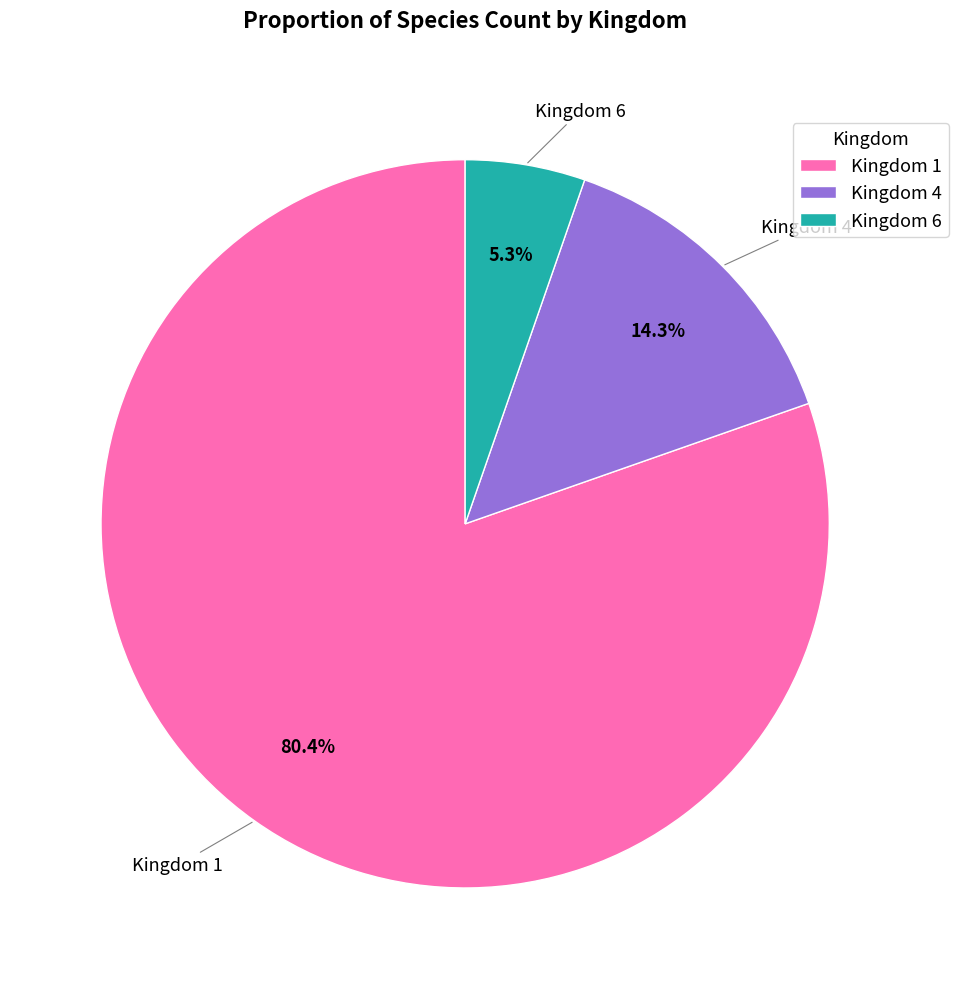

How much of the chart is everything except Kingdom 1?

19.6%